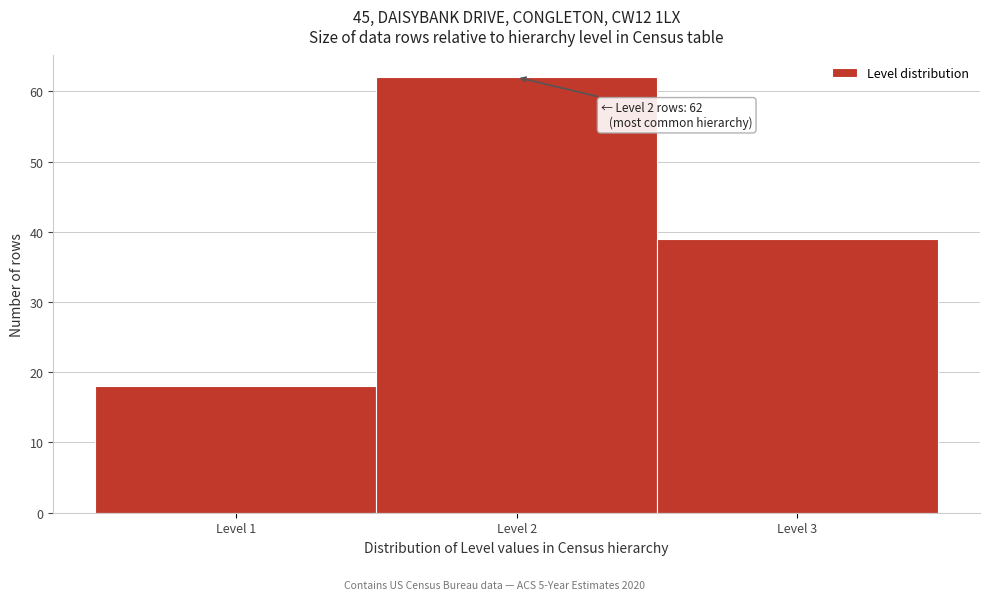

Over which range of the x-axis is the bar tallest?

1.5 to 2.5